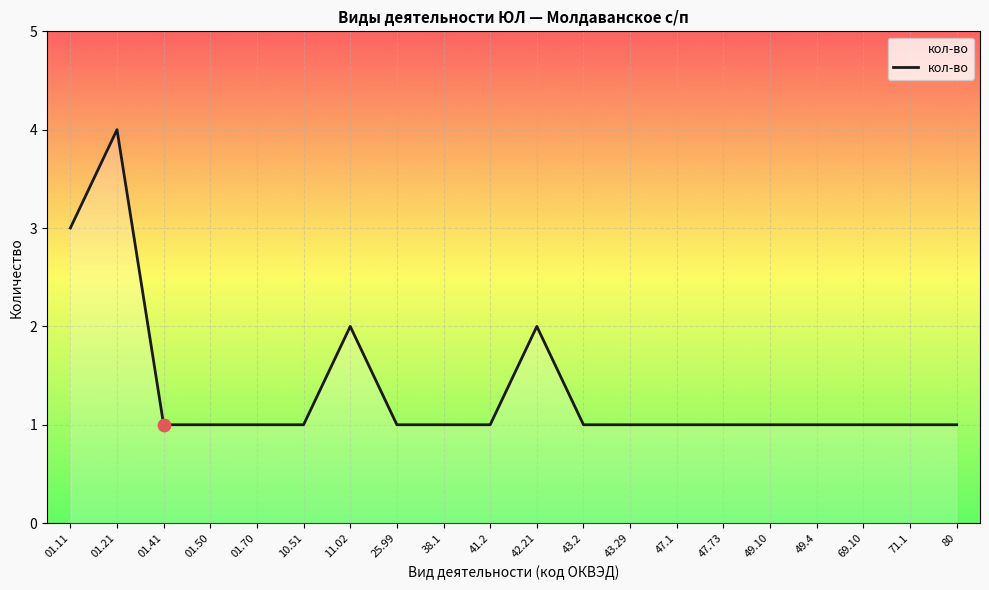

Approximately how many times larger is the value at 11.02 compared to 49.4?

2.0